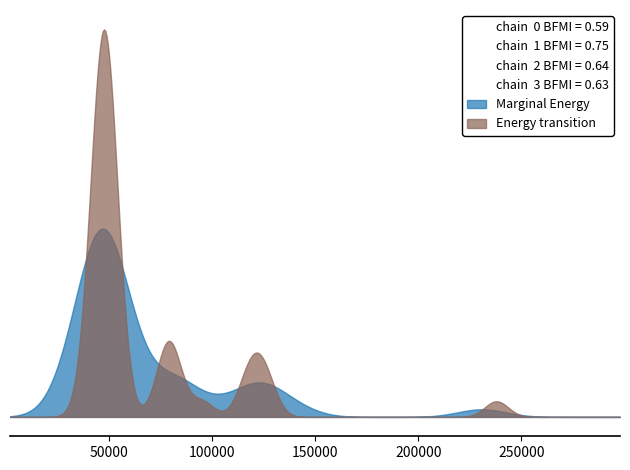

Which series has the widest spread of values?

Marginal Energy